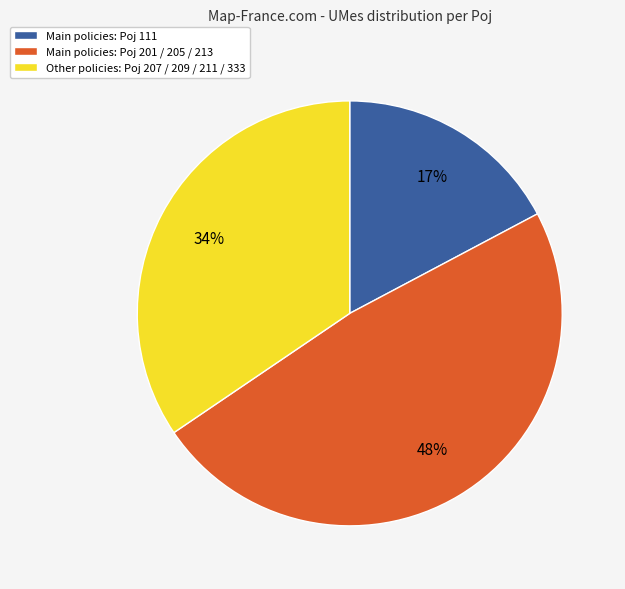

How many slices are in this pie chart?

3